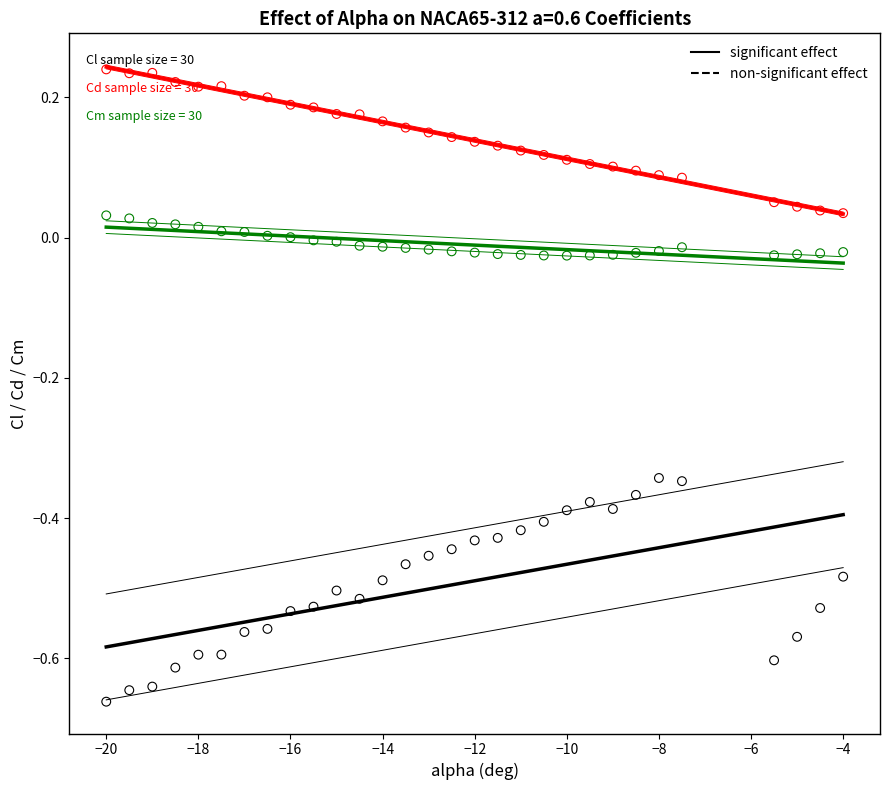

Across all data points, what is the range of Y values (max minus min)?

0.9